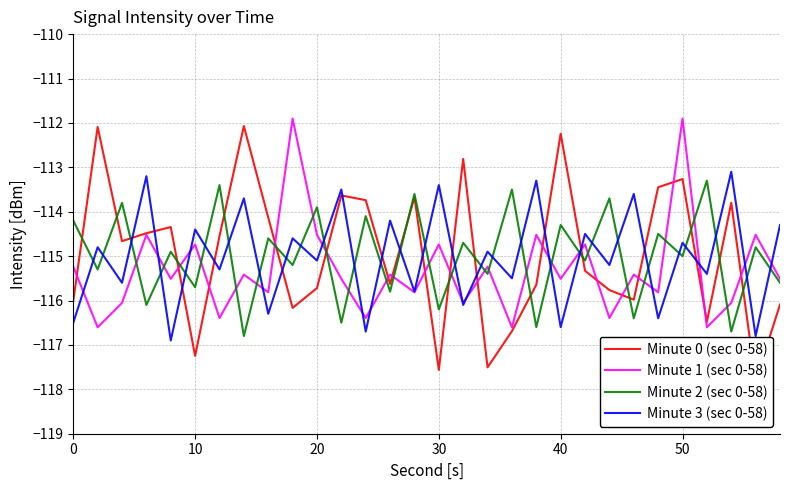

How many distinct data groups are displayed?

4